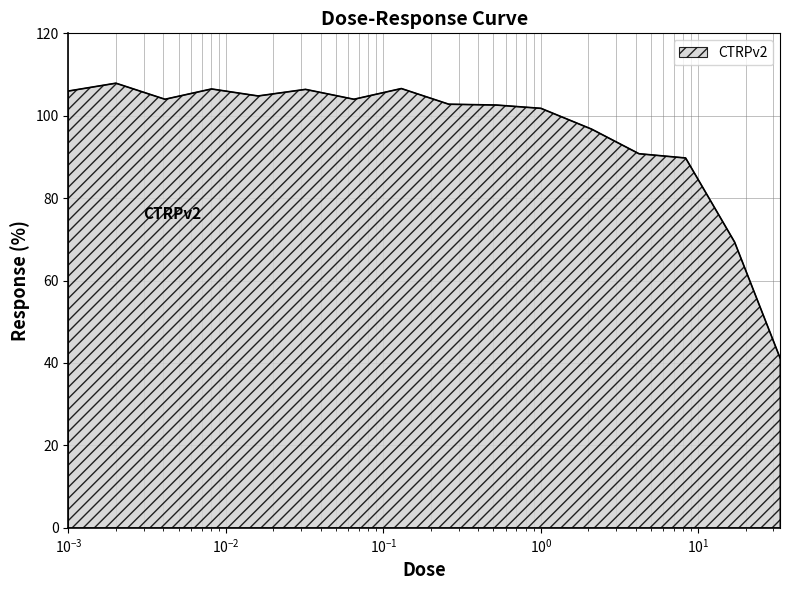

What is the difference between the maximum and minimum values?

66.6